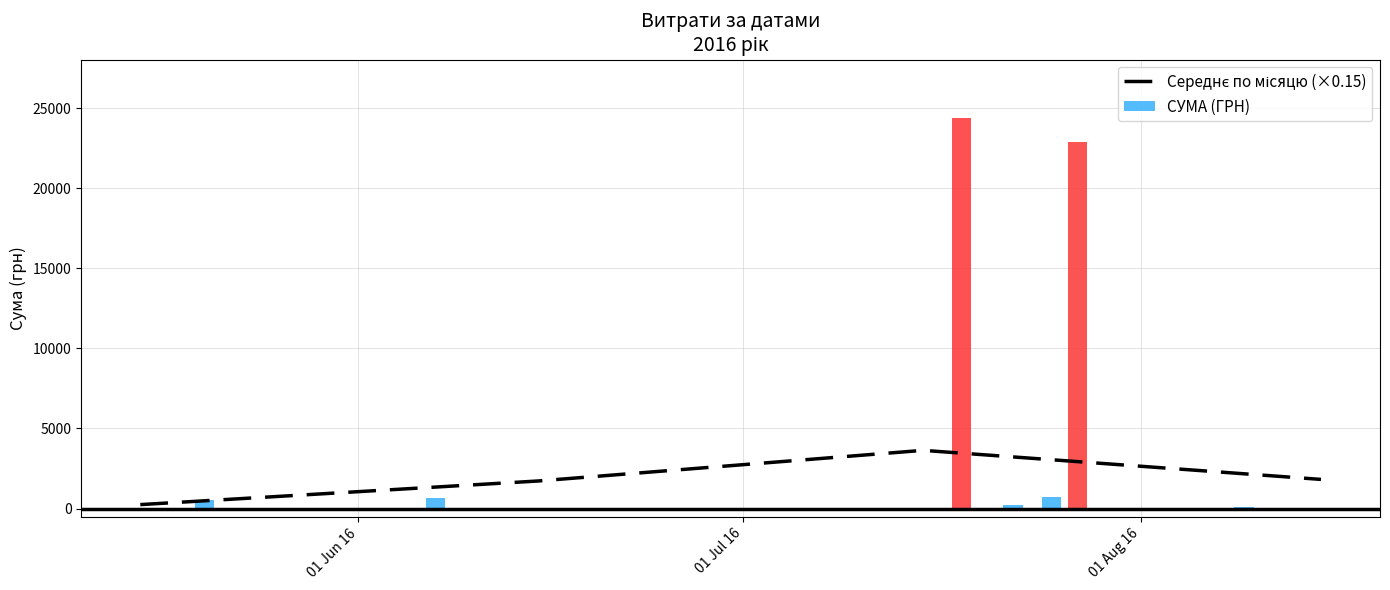

What is the sum of the values at 01 Jul 16 and 01 Aug 16?

5353.2